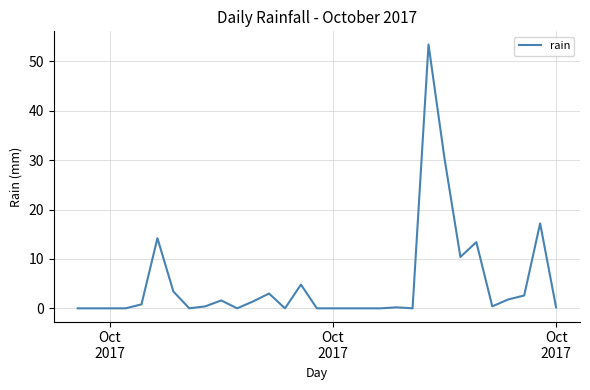

What is the difference between the maximum and minimum values?

53.4